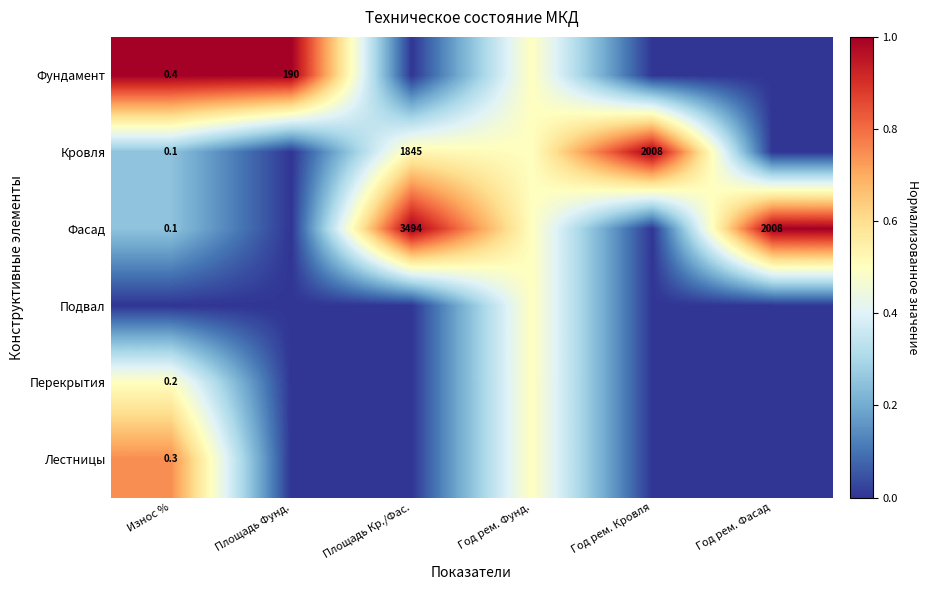

What is the greatest value displayed?

1.0